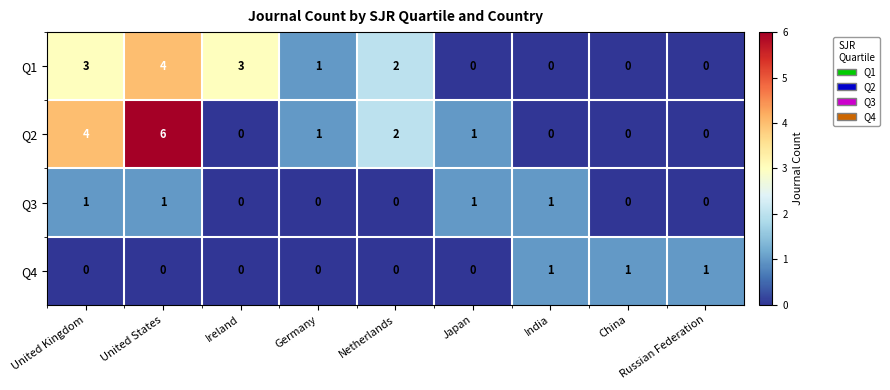

At which label is Q1 closest to 2?

Netherlands